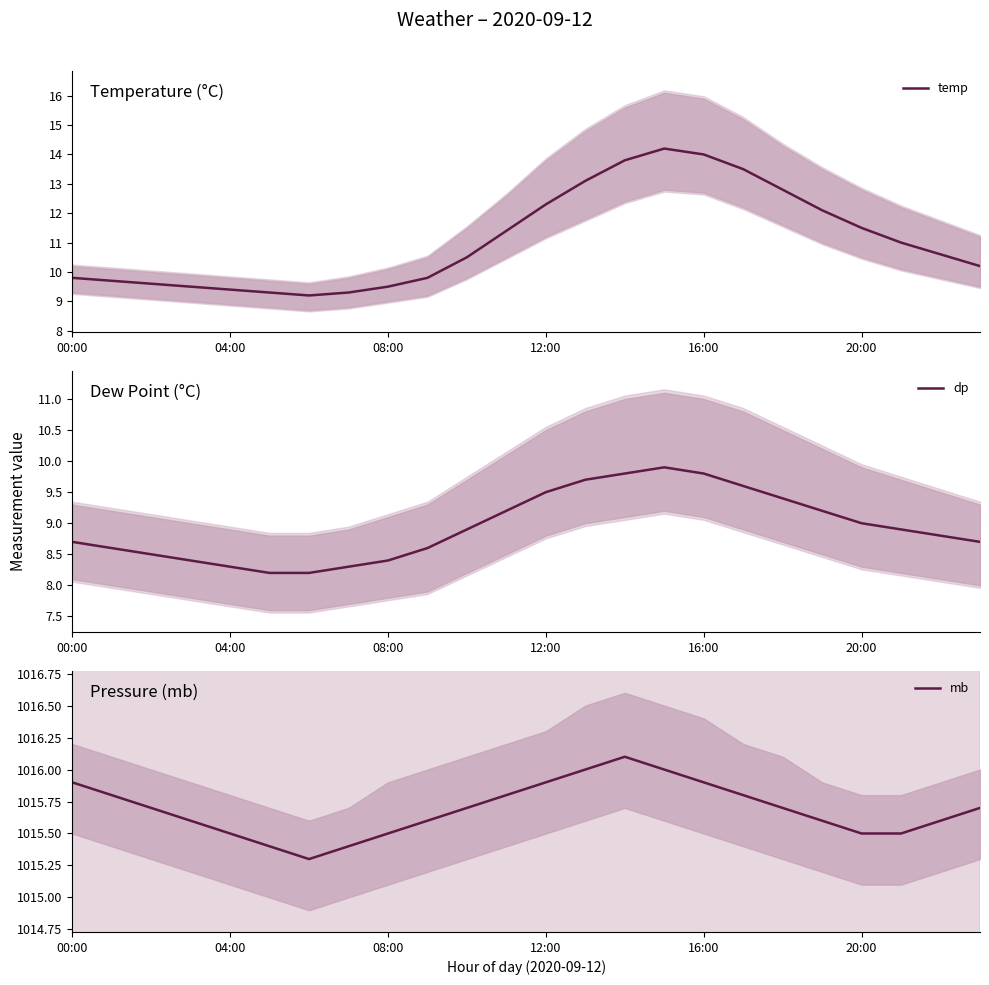

Which series has the largest total across all categories?

mb